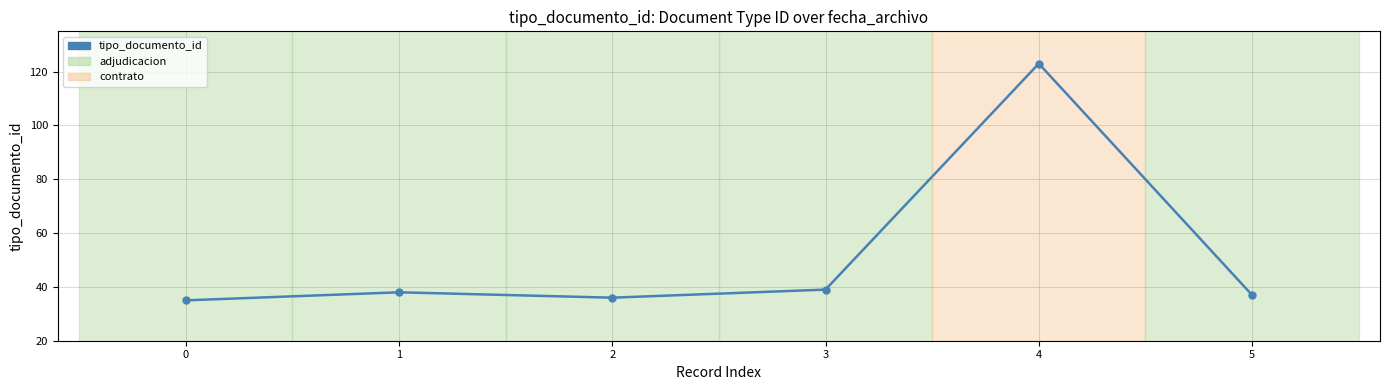

List the labels in order of value, smallest first.

0, 2, 5, 1, 3, 4